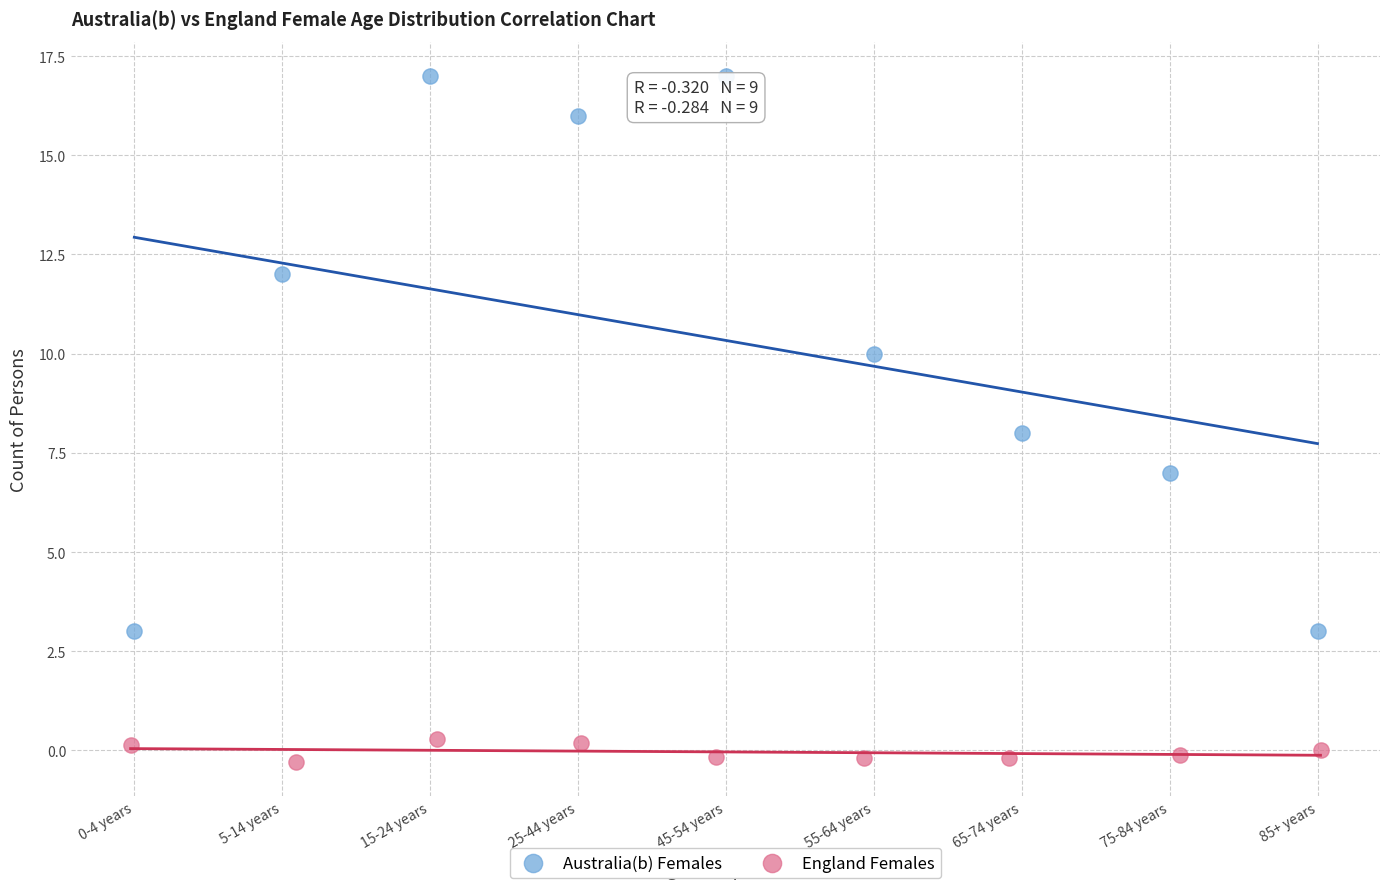

Which series reaches the minimum Y coordinate?

England Females